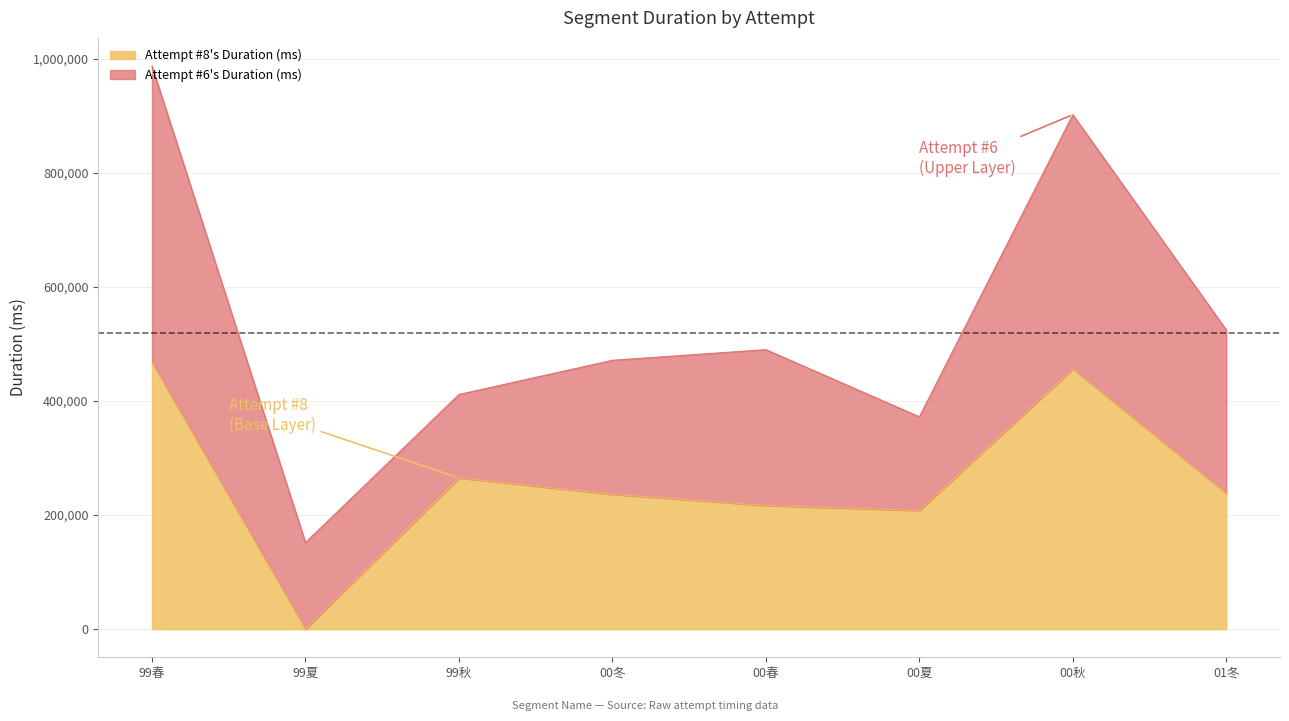

What is the value of the 8th point from the left?

238184